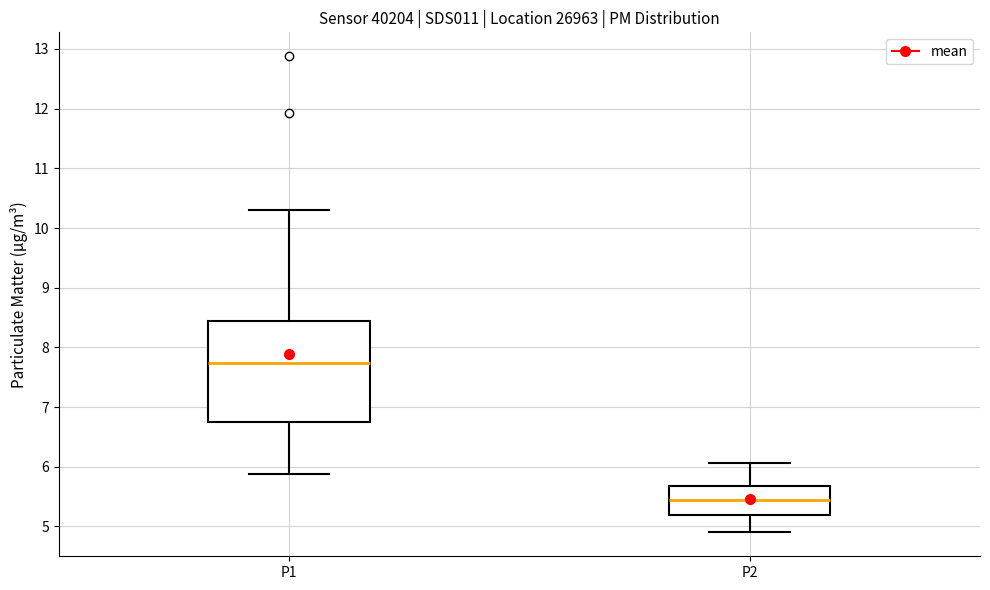

Reading left to right, read every box against the y-axis: the position of its median line, the range the box covers, and the ends of its whiskers. The values are not printed on the chart, so give them approximately, as read against the axis.

P1: median 7.7, box 6.8 to 8.4, whiskers 5.9 to 10.3
P2: median 5.5, box 5.2 to 5.7, whiskers 4.9 to 6.1